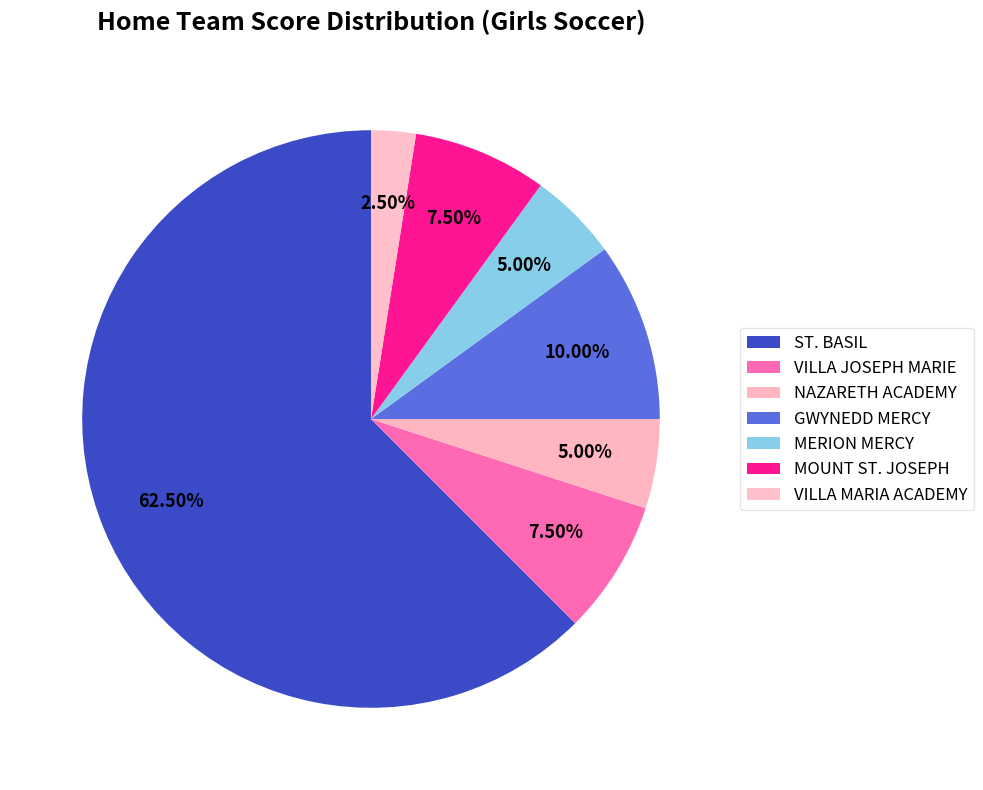

Count the number of slices in the pie.

7